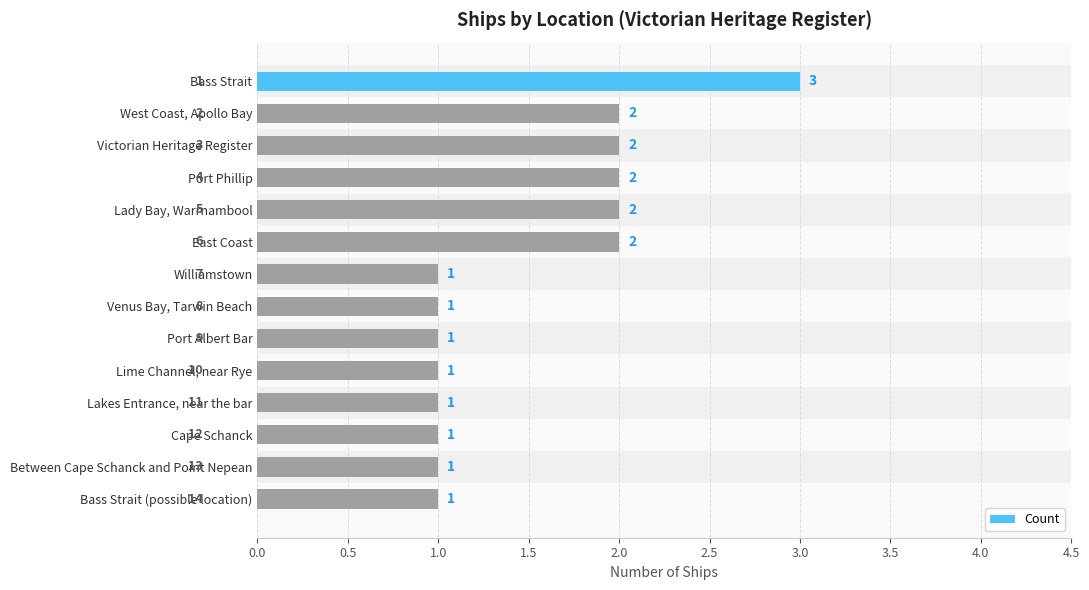

What is the approximate value at Bass Strait (possible location)?

1